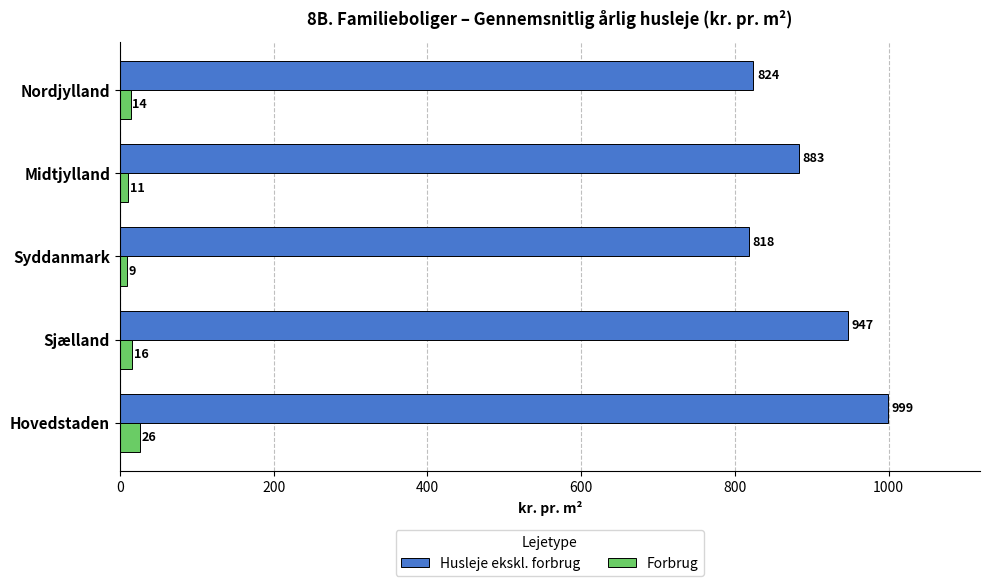

What is the sum of all Husleje ekskl. forbrug values?

4471